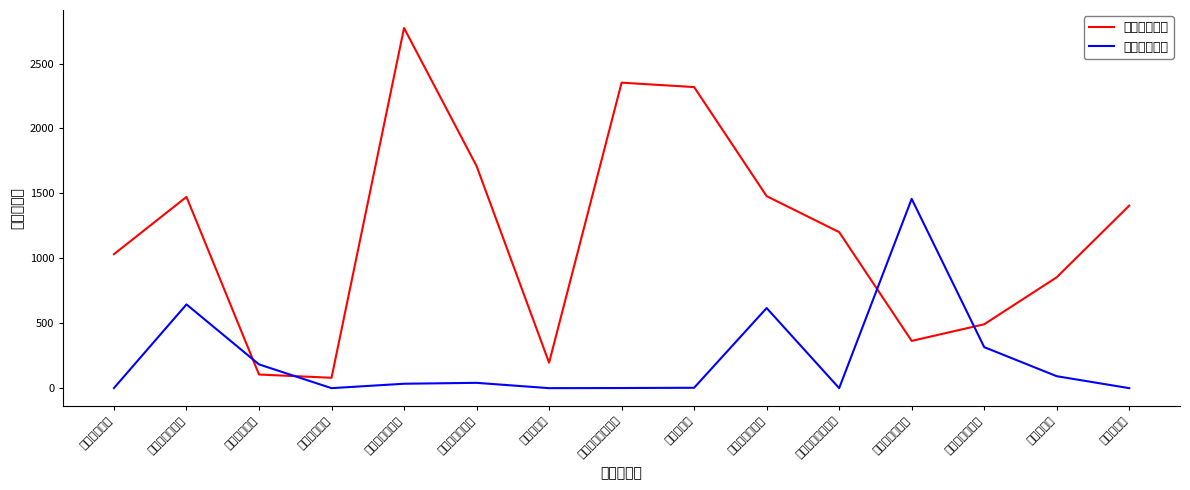

Where do 未使用神主牌 and 已使用神主牌 first cross each other?

旗津生命紀念館 and 深水山慈恩堂